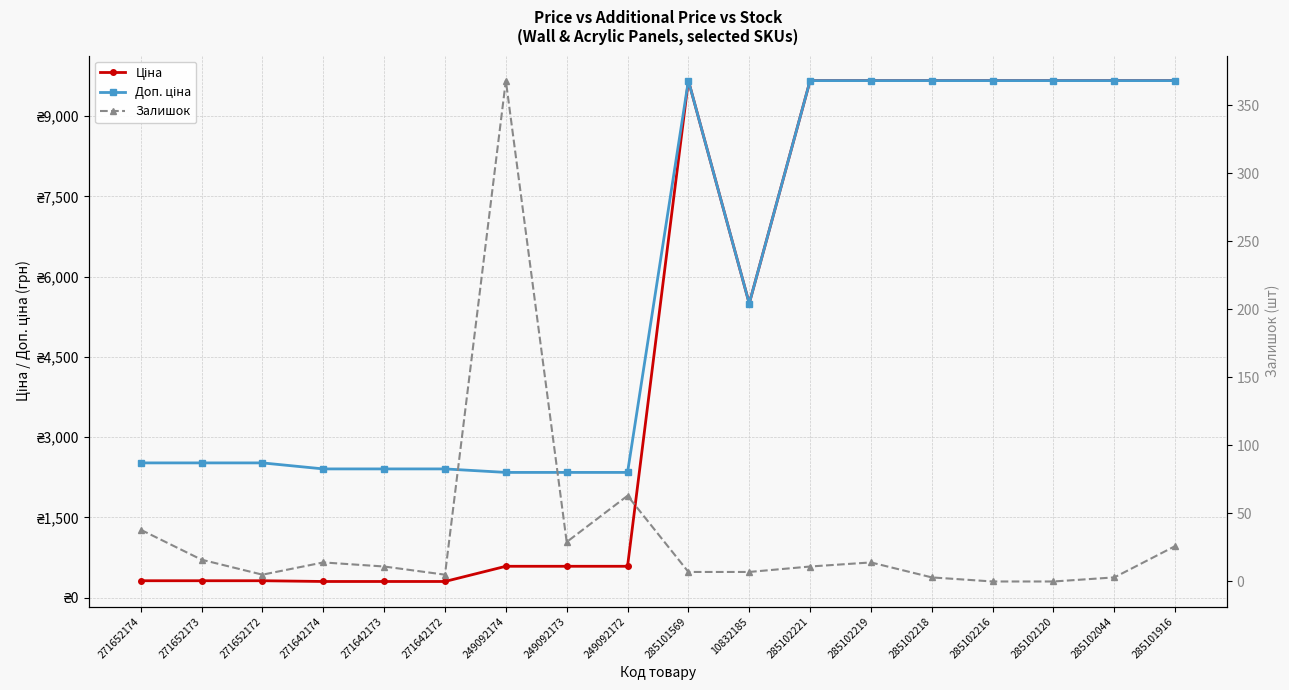

What is the difference between the second highest and second lowest values in the Залишок series?

63.0